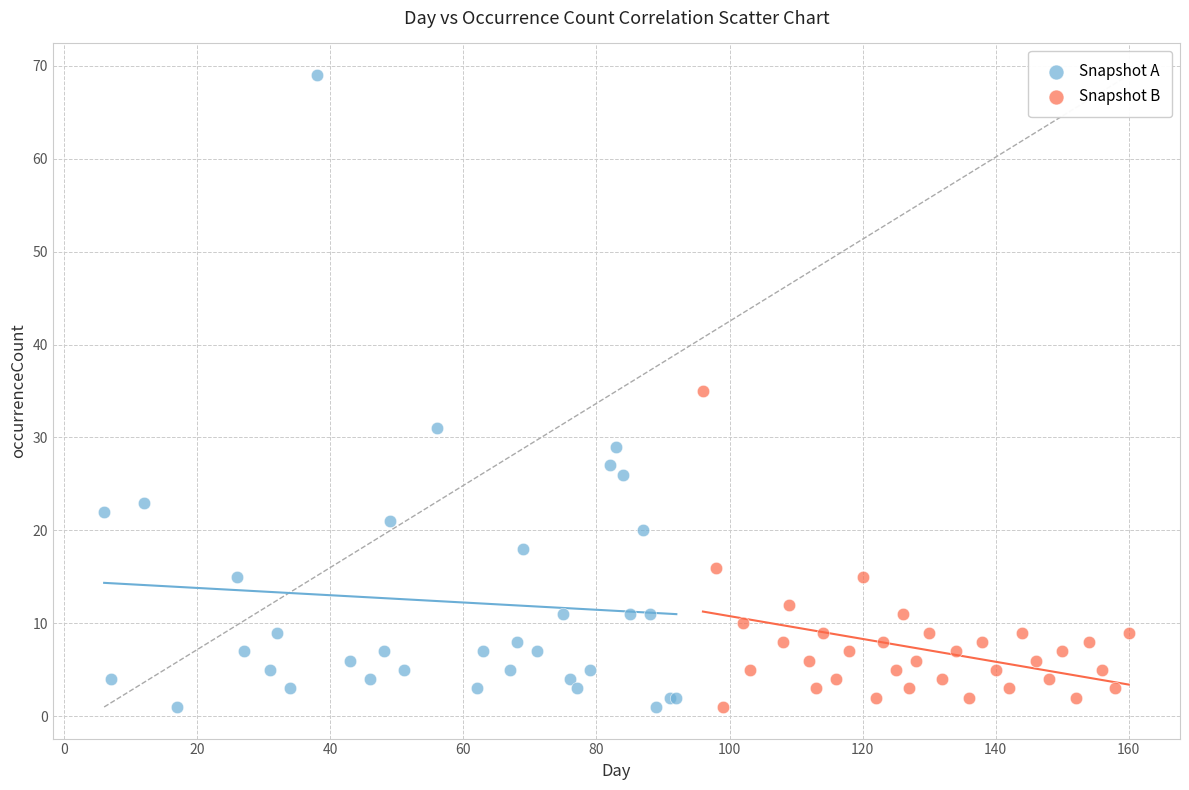

Which series reaches the maximum Y coordinate?

Snapshot A